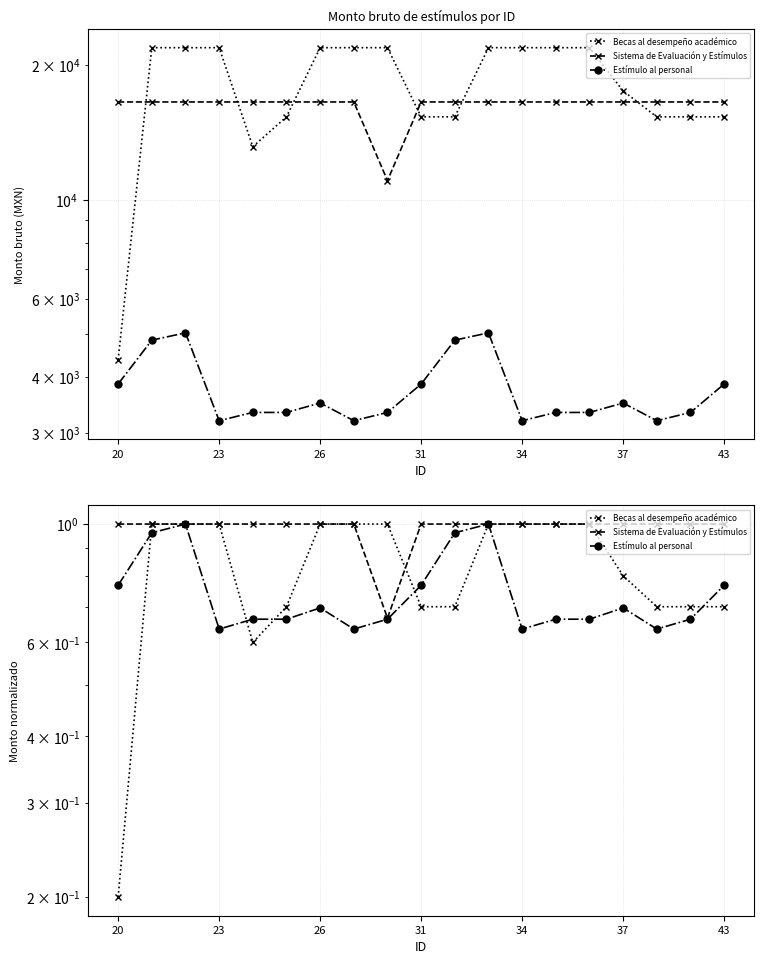

What is the maximum value for Becas al desempeño académico?

1.0